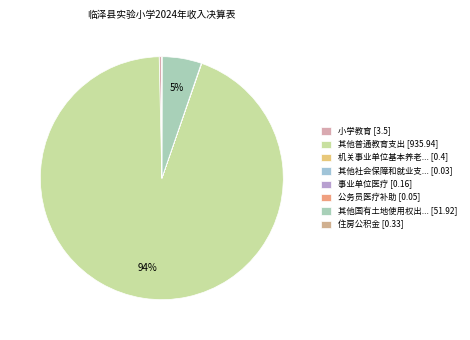

Which slice represents more than half of the pie?

其他普通教育支出 [935.94]